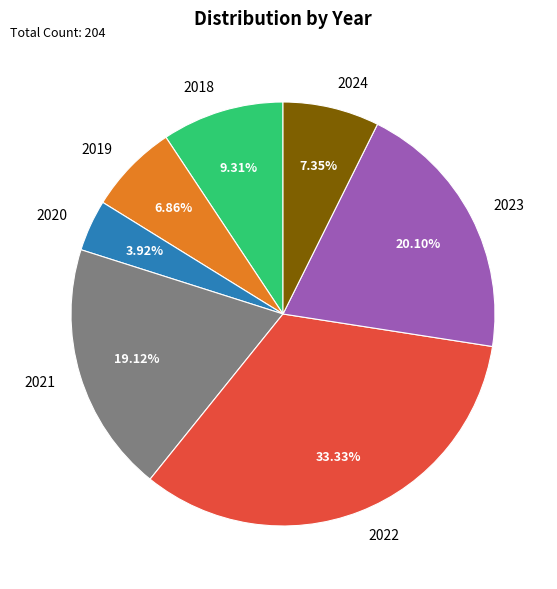

Is 2020 the majority of the pie?

No